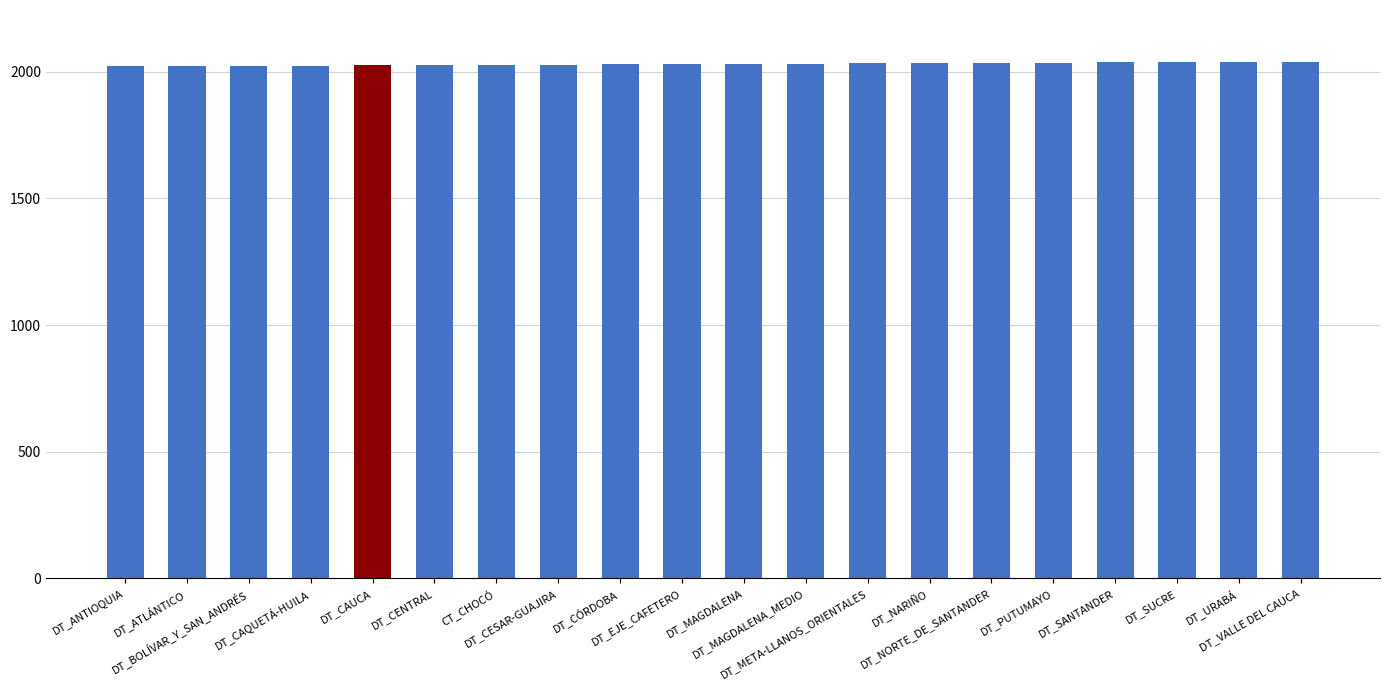

The value at DT_CESAR-GUAJIRA is 2028. True or false?

True